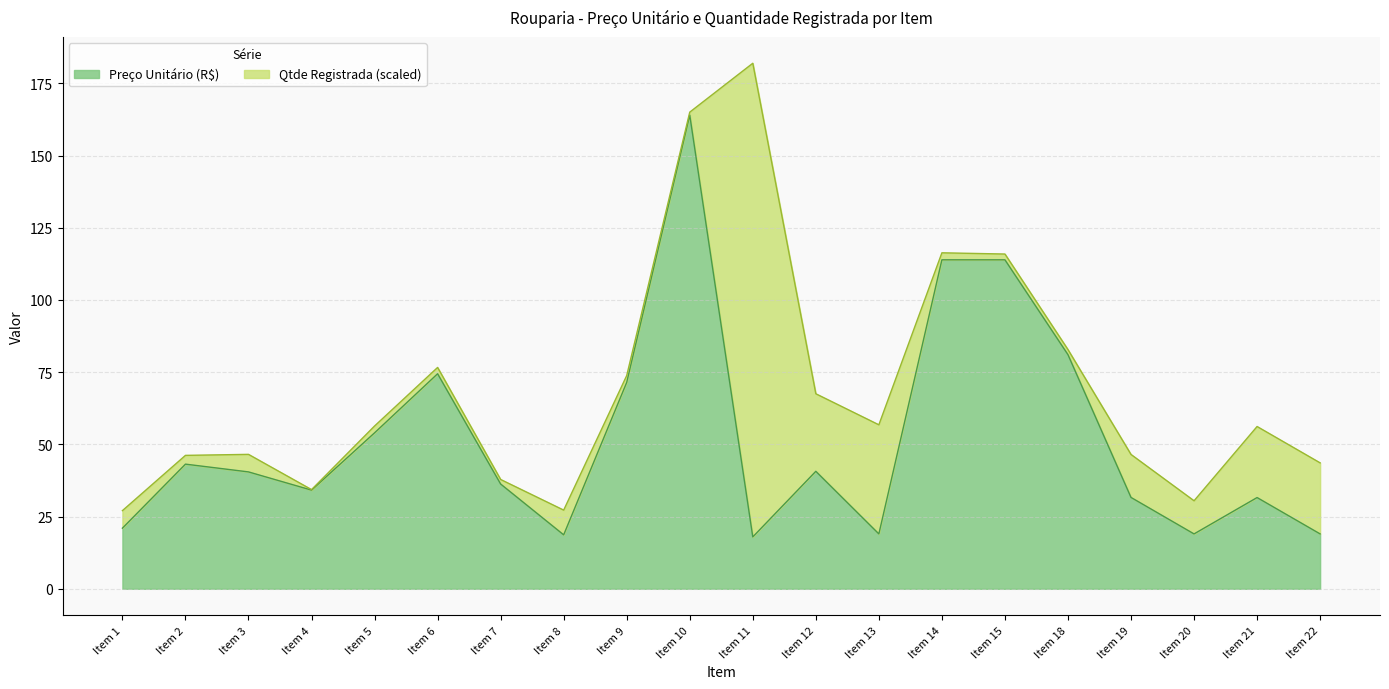

Where does the data first go above 40?

Item 2